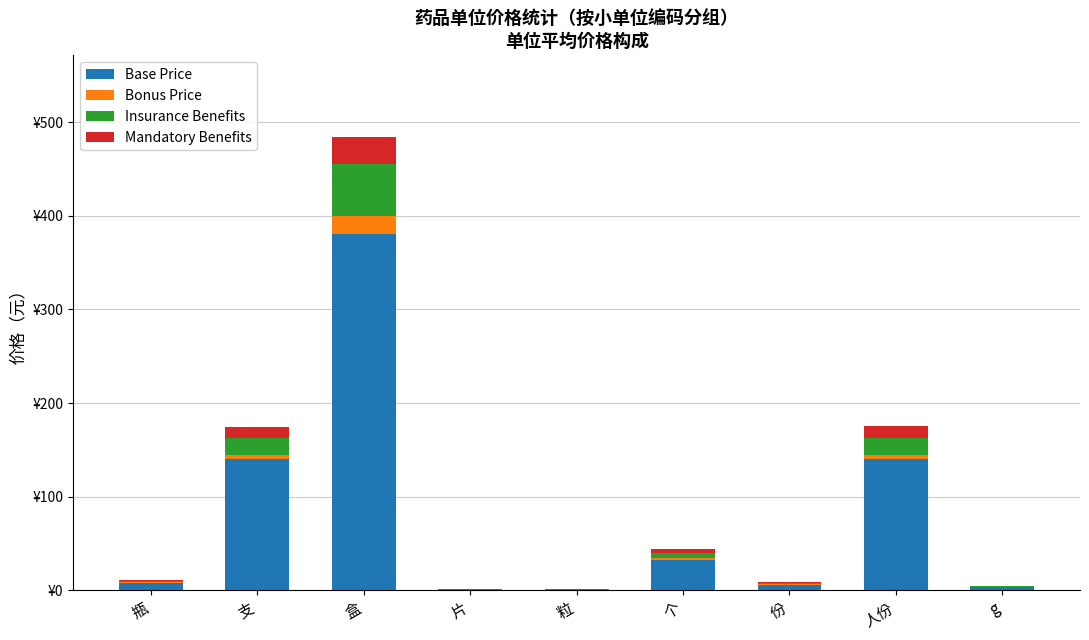

What is the value of the Base Price bar at the 2nd from the left?

140.0